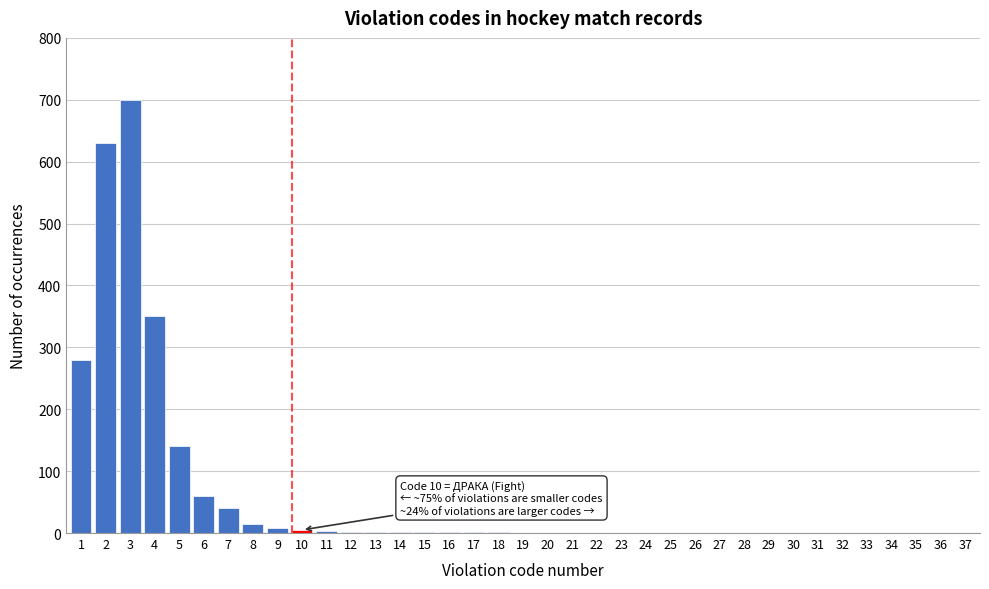

What is the maximum value shown in the chart?

700